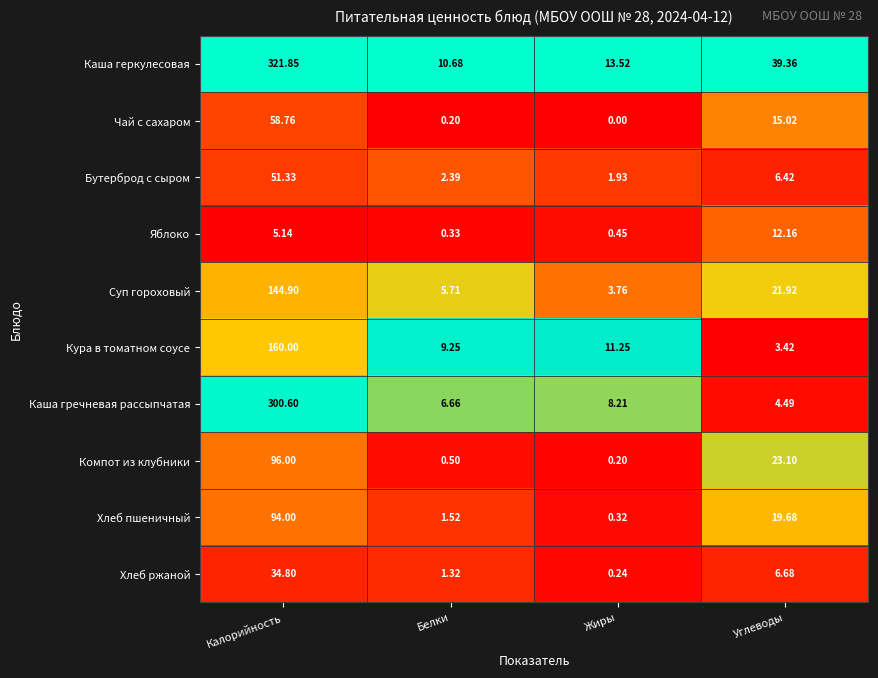

Which series has the widest spread of values?

Каша геркулесовая